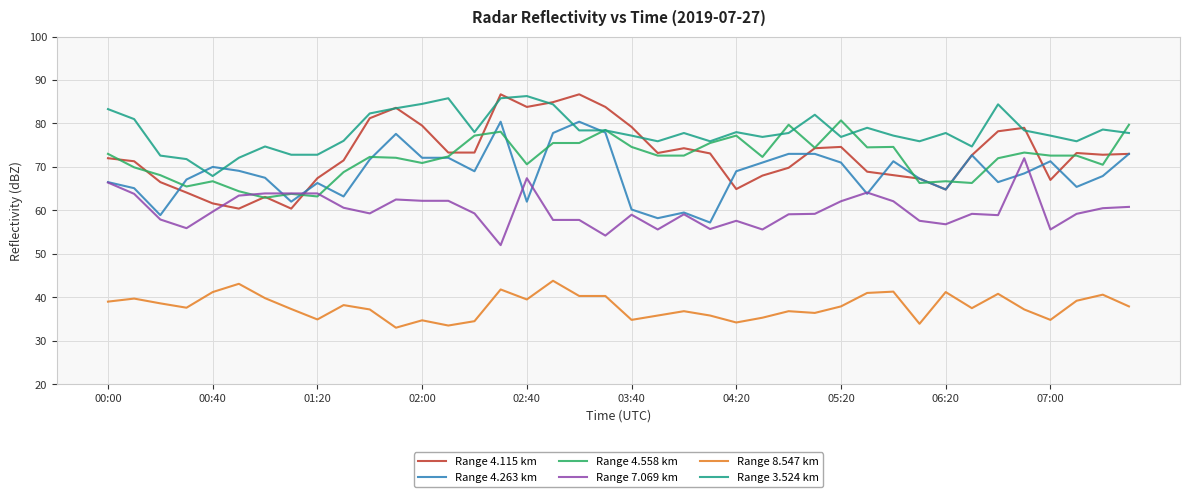

True or false: Range 8.547 km and Range 4.115 km cross at least once.

False